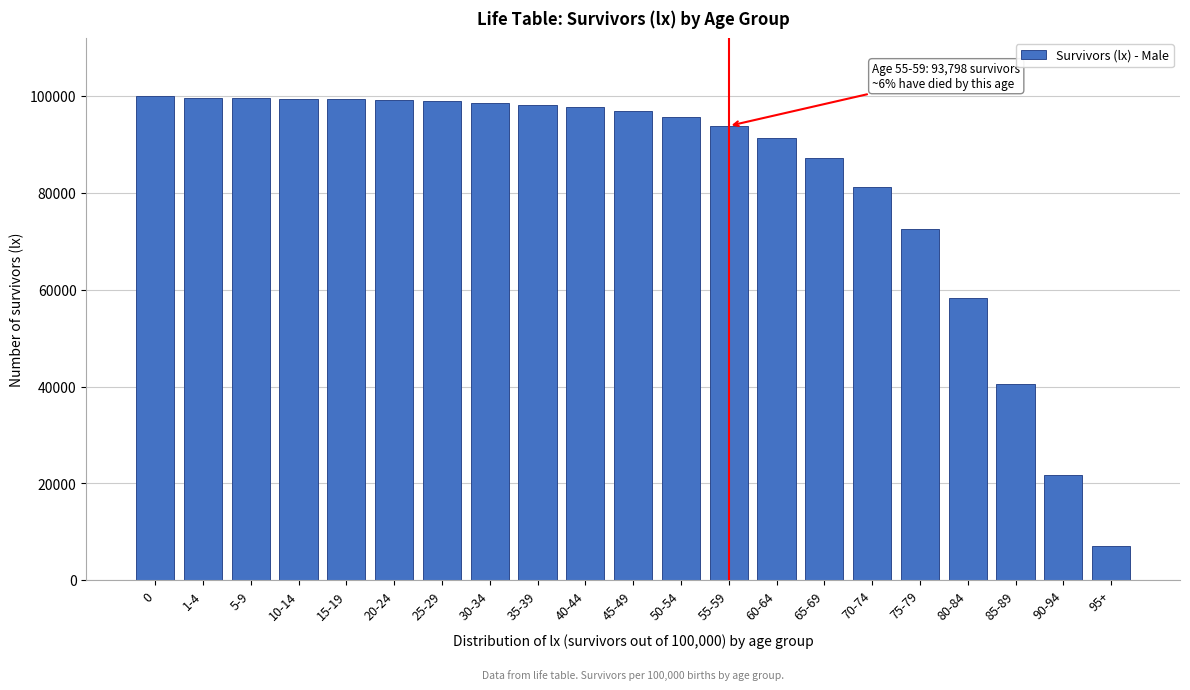

The value at 80-84 is 39095. True or false?

False